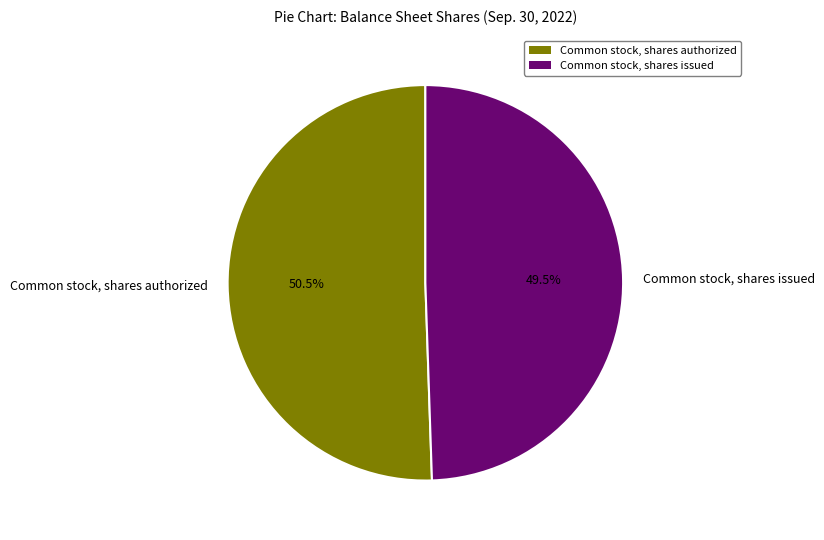

Which slice is the largest?

Common stock, shares authorized